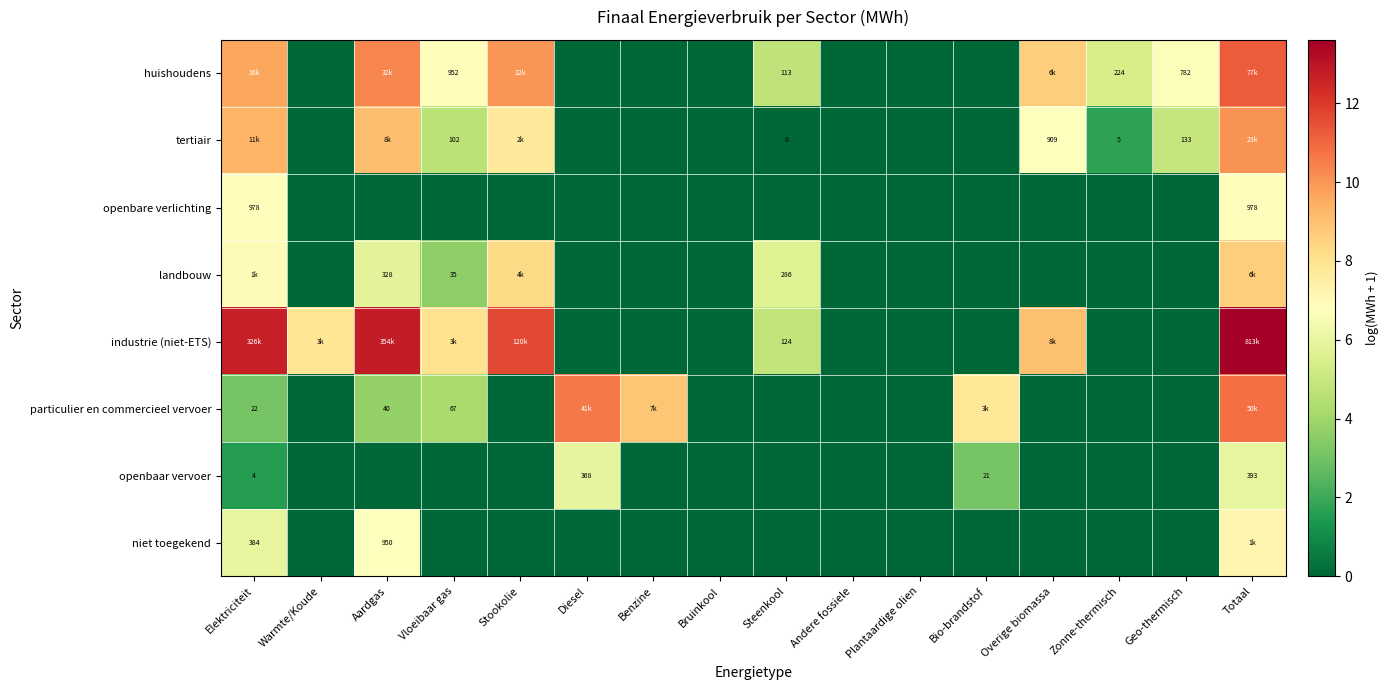

Rank the categories by openbaar vervoer value from lowest to highest.

Warmte/Koude, Aardgas, Vloeibaar gas, Stookolie, Benzine, Bruinkool, Steenkool, Andere fossiele, Plantaardige olien, Overige biomassa, Zonne-thermisch, Geo-thermisch, Elektriciteit, Bio-brandstof, Diesel, Totaal